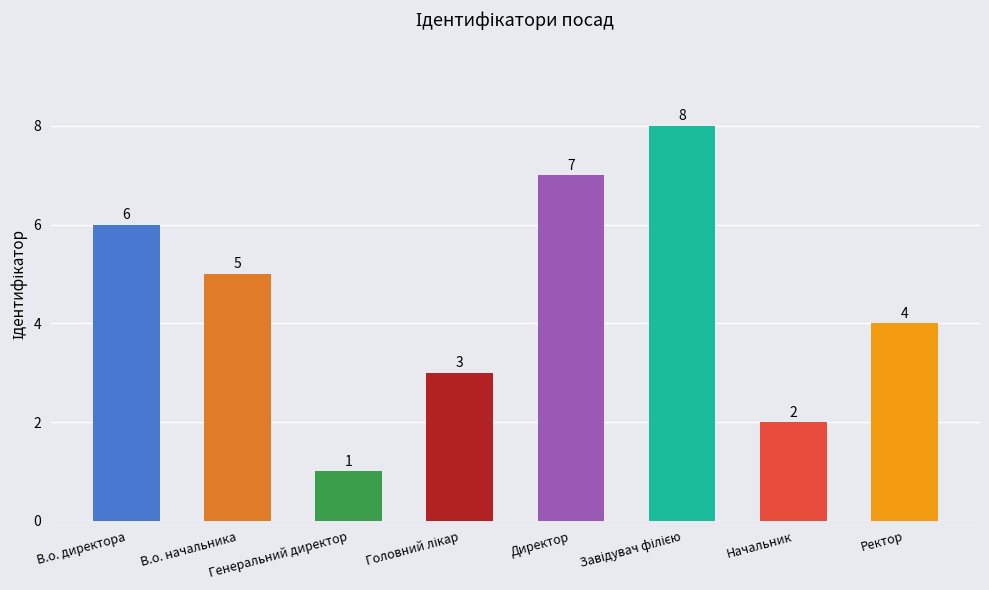

What is the value of the 1st bar from the left?

6